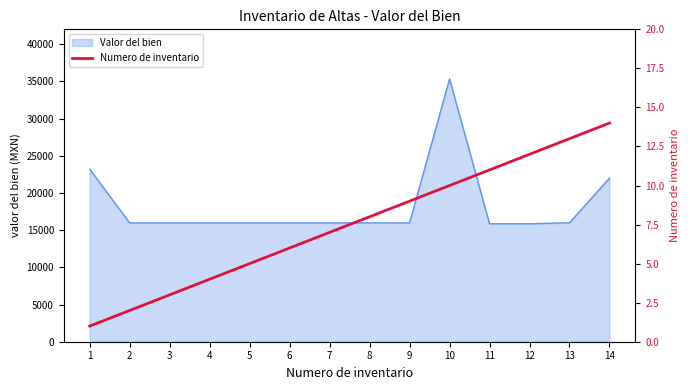

What is the smallest value displayed?

1